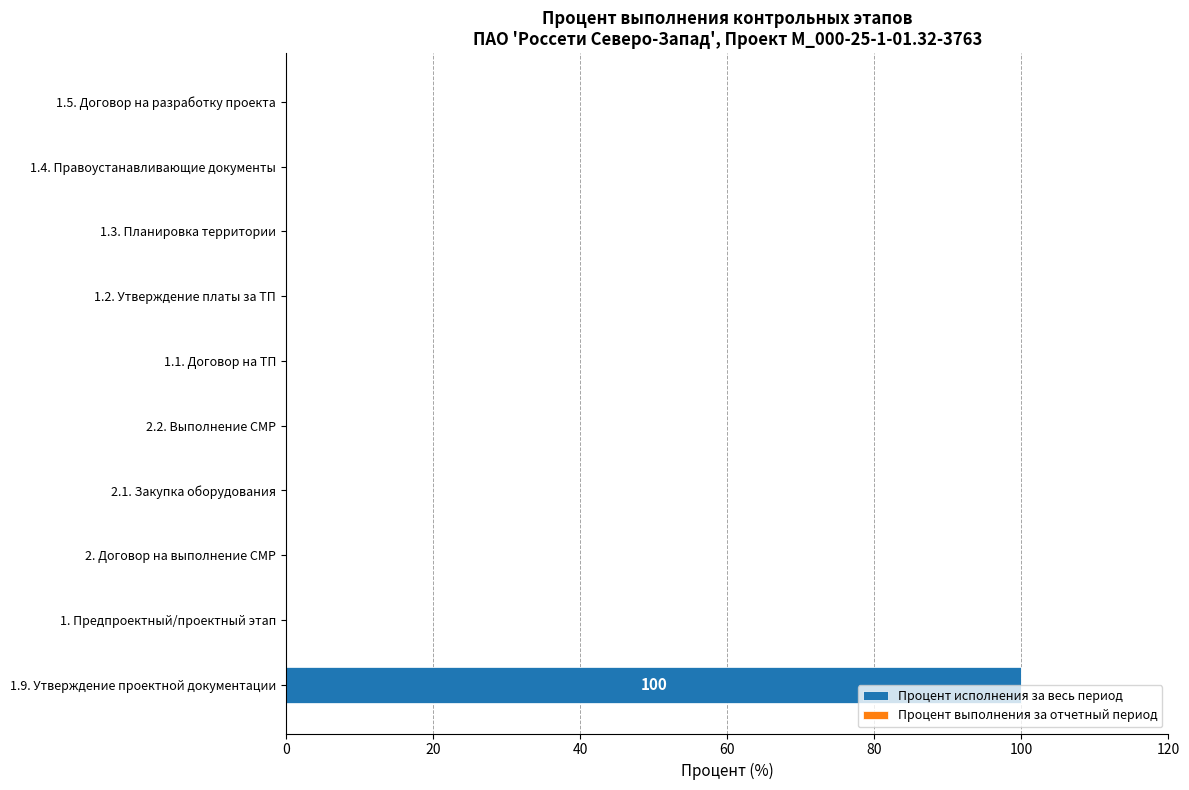

What is the sum of all values?

100